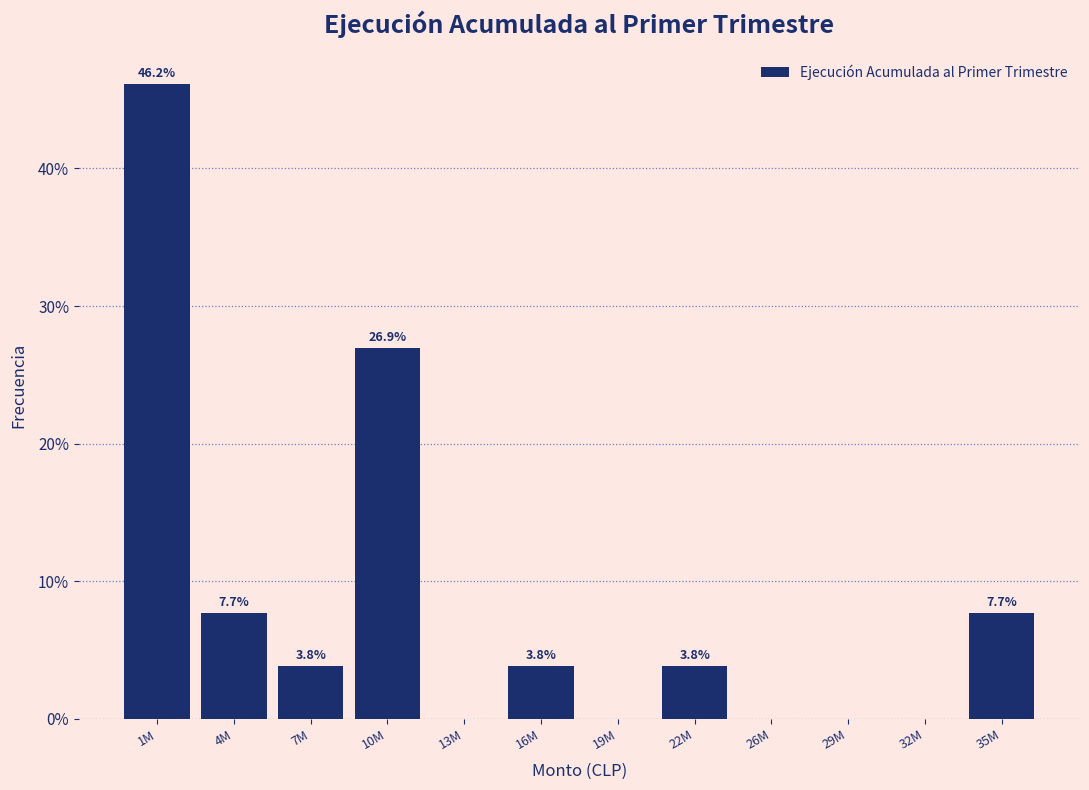

Reading left to right, transcribe all the data shown in this chart.

1M=46.2	4M=7.7	7M=3.8	10M=26.9	13M=0.0	16M=3.8	19M=0.0	22M=3.8	26M=0.0	29M=0.0	32M=0.0	35M=7.7